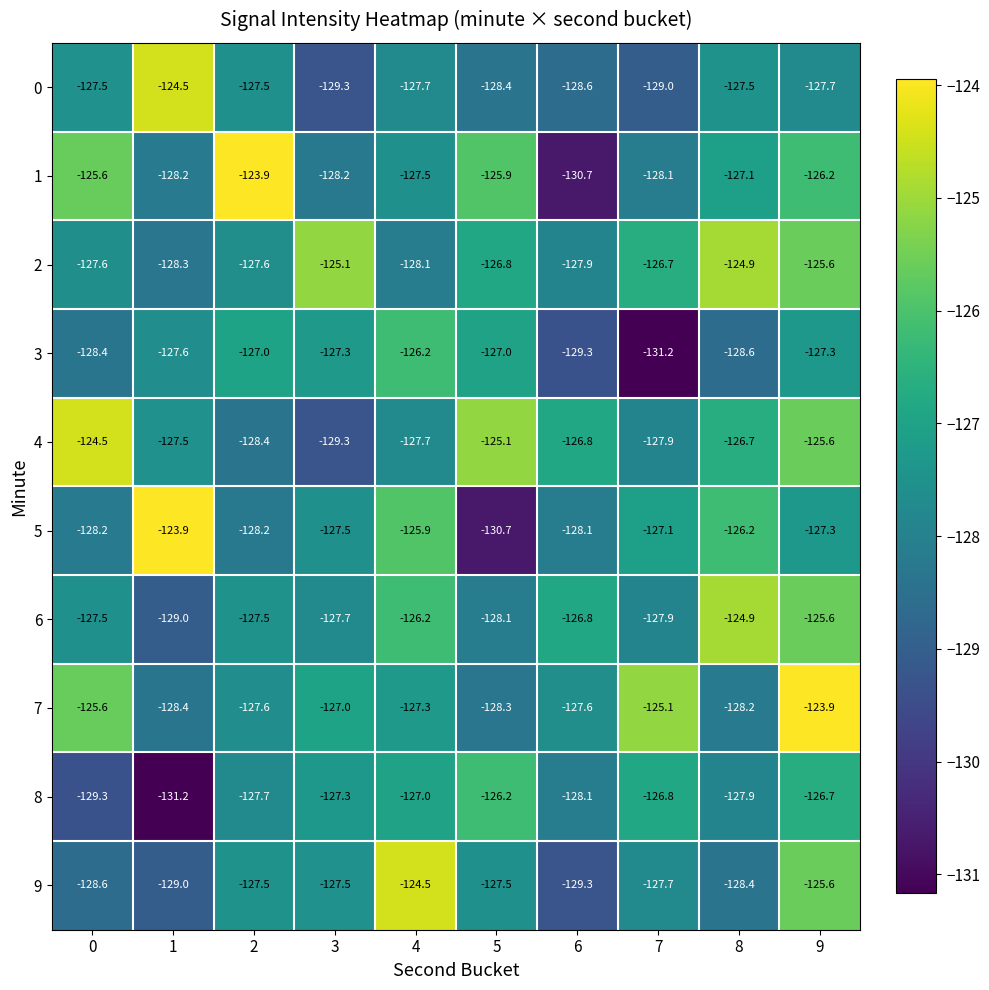

What is the spread (max minus min) of values at 8?

3.7